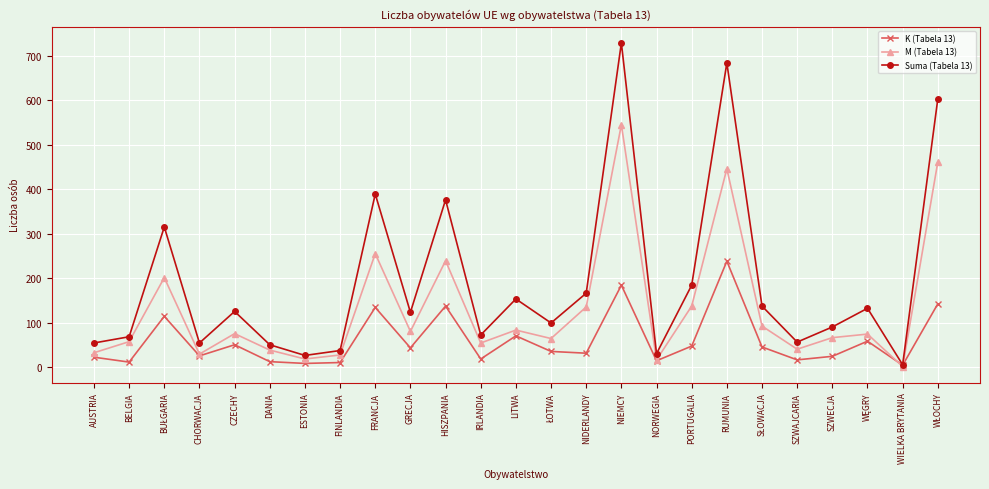

What are all the series names shown in the legend?

K (Tabela 13), M (Tabela 13), Suma (Tabela 13)